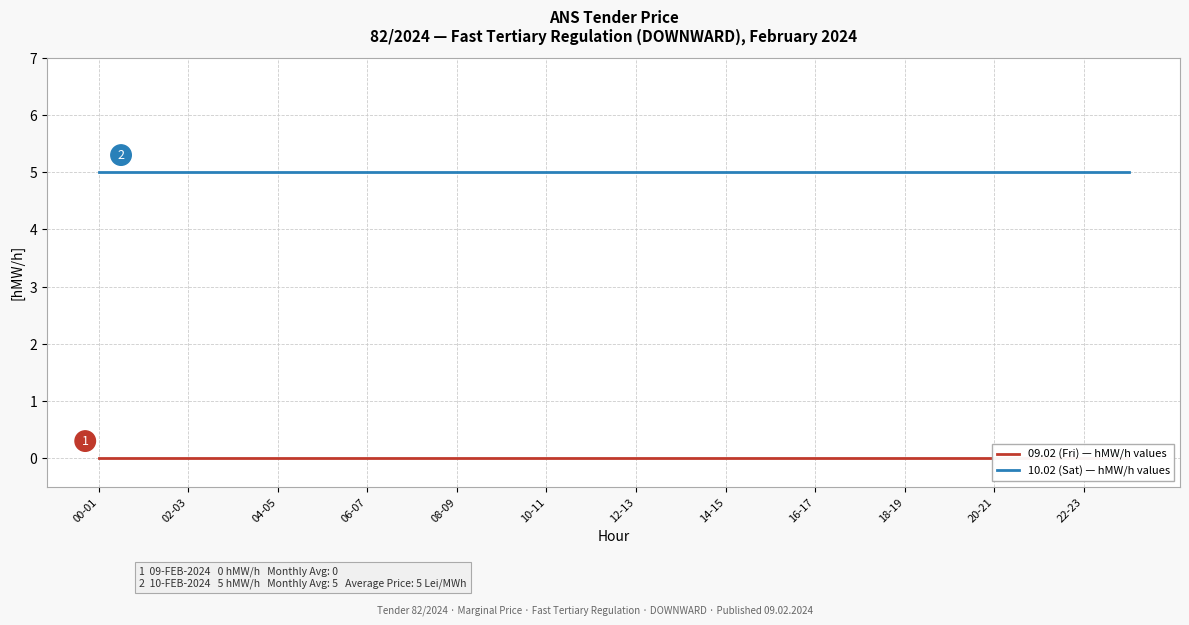

Does the chart have visible grid lines?

Yes